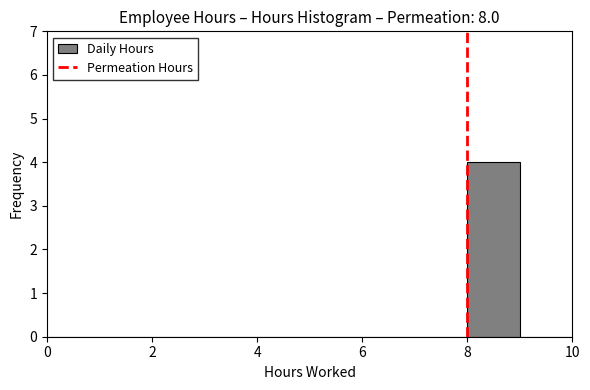

Reading left to right, transcribe this chart: for each bar, give the range it covers on the x-axis and its height. The values are not printed on the chart, so give them approximately, as read against the axis.

0 to 1: 0
1 to 2: 0
2 to 3: 0
3 to 4: 0
4 to 5: 0
5 to 6: 0
6 to 7: 0
7 to 8: 0
8 to 9: 4
9 to 10: 0